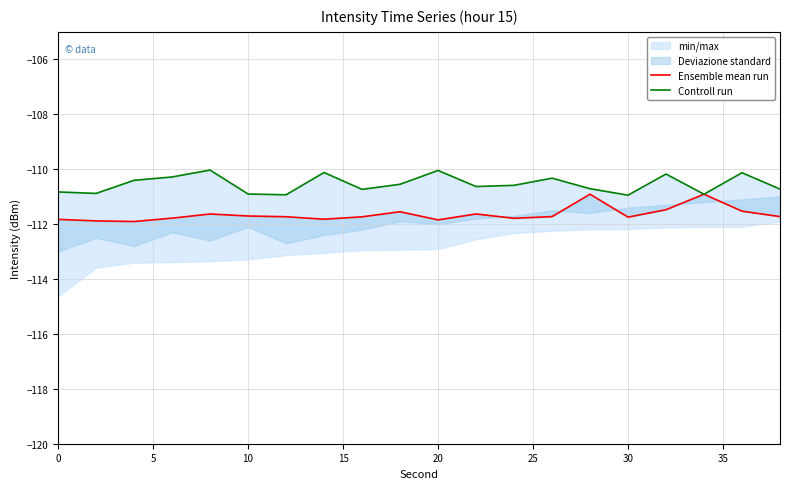

The Ensemble mean run series shows -32.0 at 19. True or false?

False